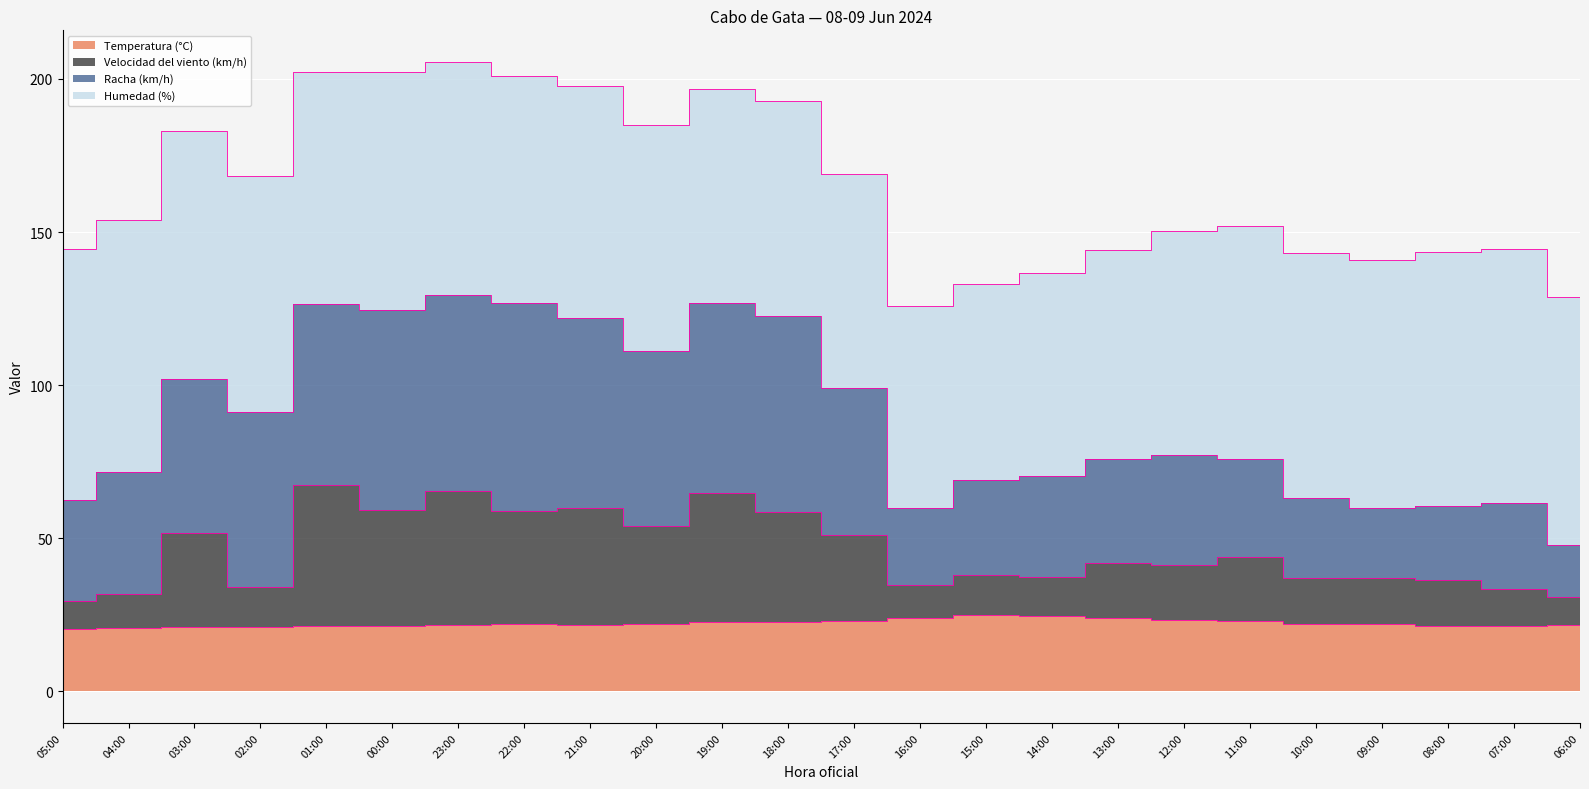

True or false: Temperatura (°C) and Velocidad del viento (km/h) intersect in this chart.

False